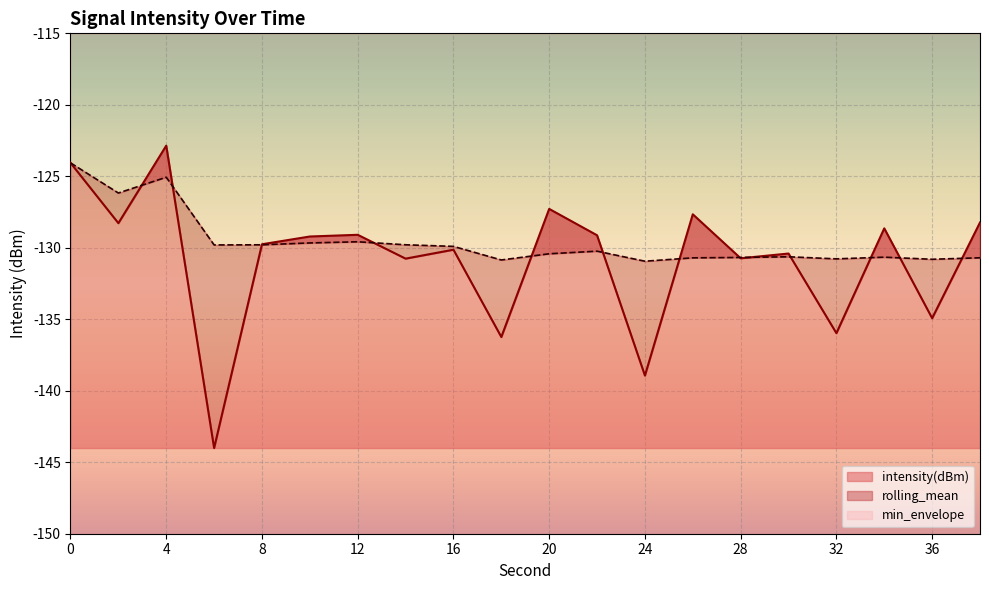

What is the total value across all series at 2?

-254.4